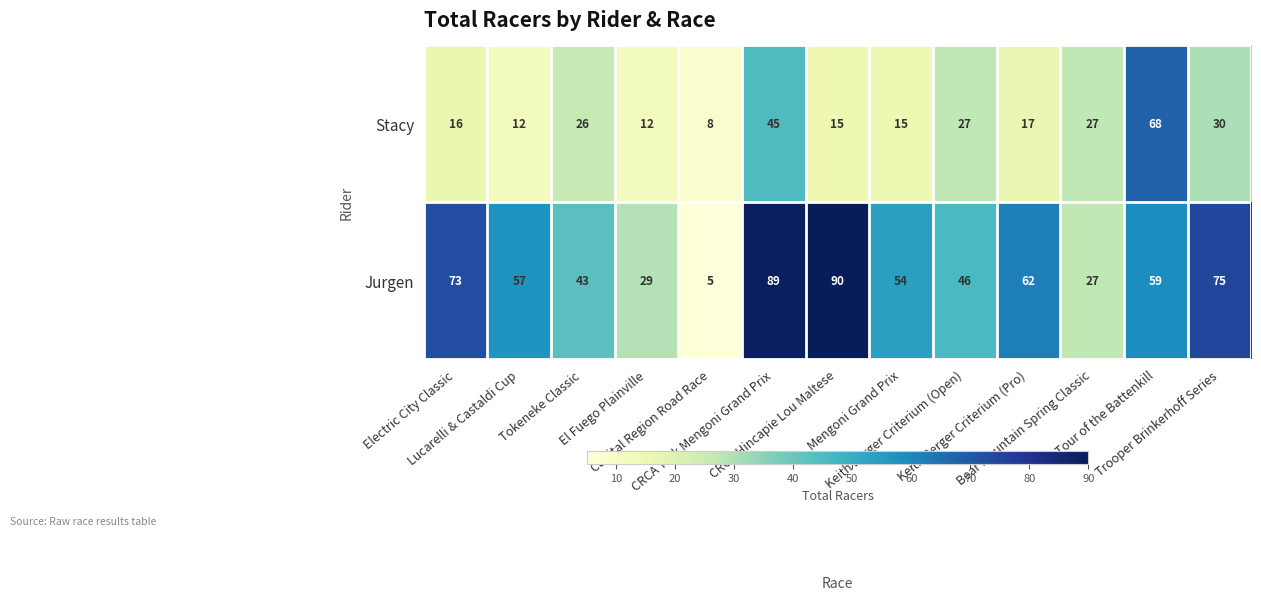

What is the maximum value shown in the chart?

90